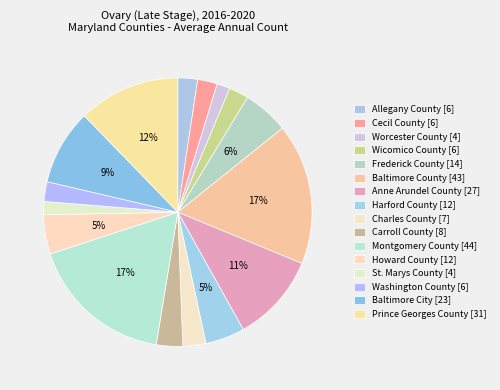

Combined, do Baltimore City and Carroll County account for over 50%?

No